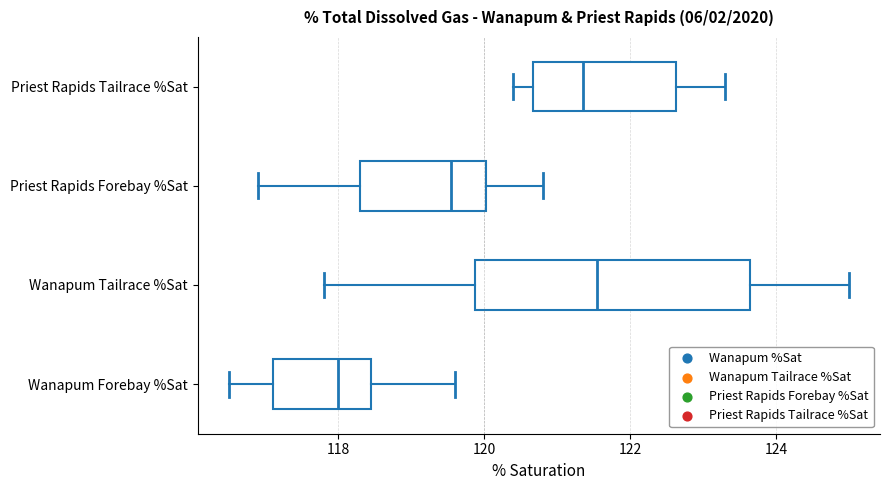

Which box's median line is the furthest to the left?

Wanapum Forebay %Sat